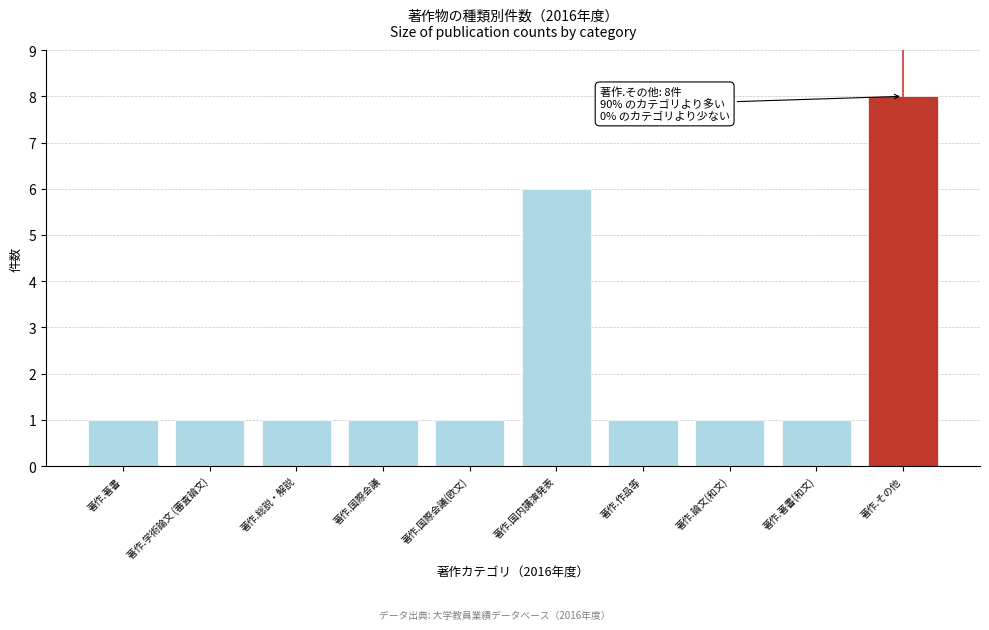

Reading left to right, list all the values displayed in this chart.

1	1	1	1	1	6	1	1	1	8